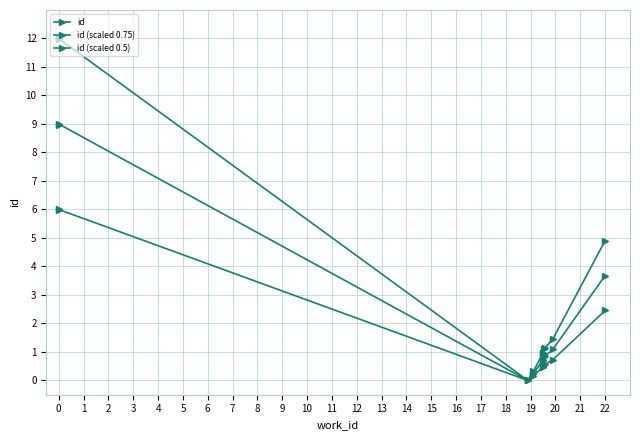

In id, how many points are lower than both neighbors (excluding endpoints)?

1